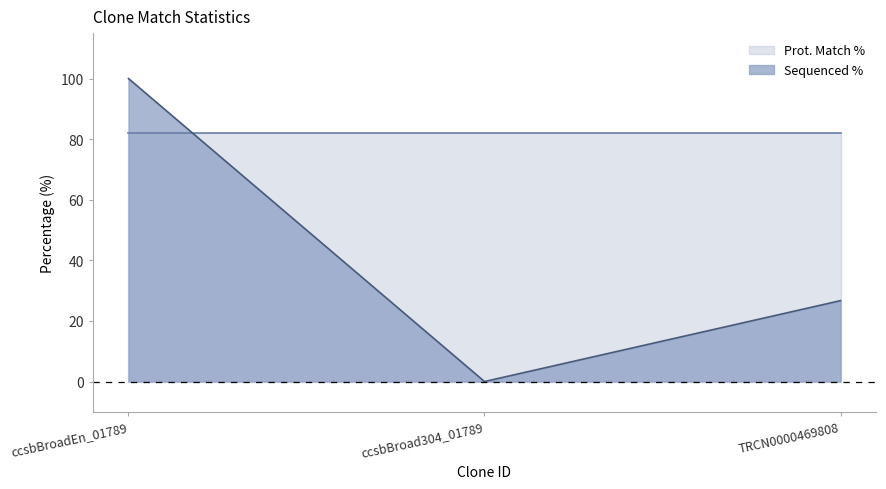

The chart shows a value of 56.3 at ccsbBroad304_01789. True or false?

False